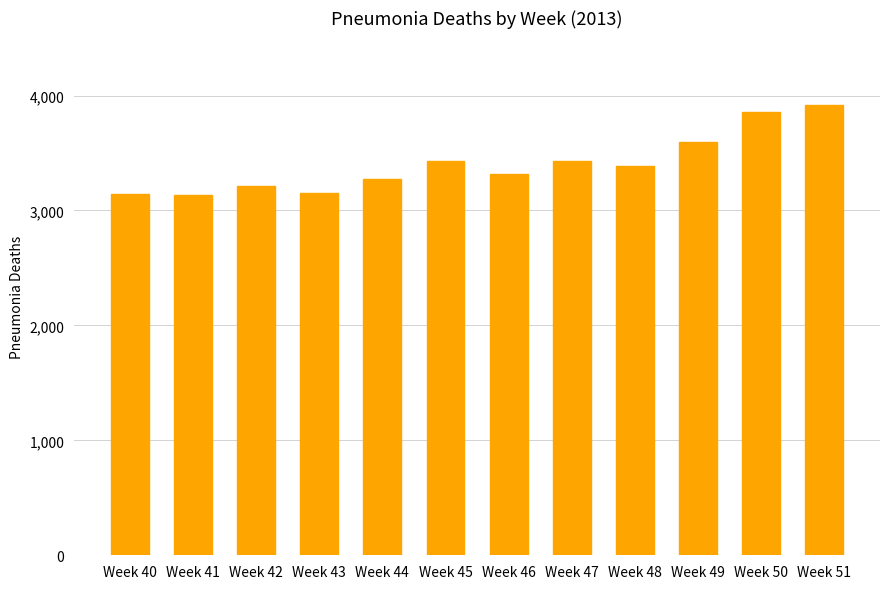

What is the value of the 5th bar from the left?

3271